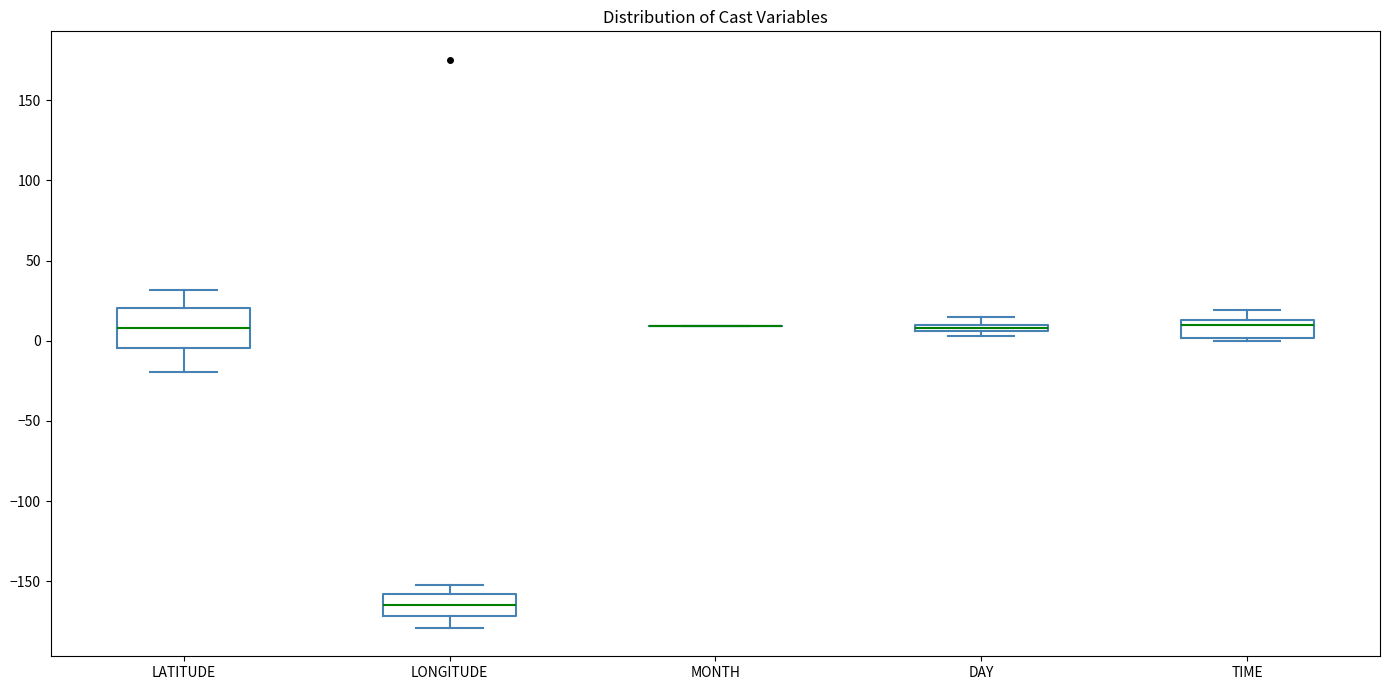

Comparing the boxes themselves (not the whiskers), which one is the tallest?

LATITUDE